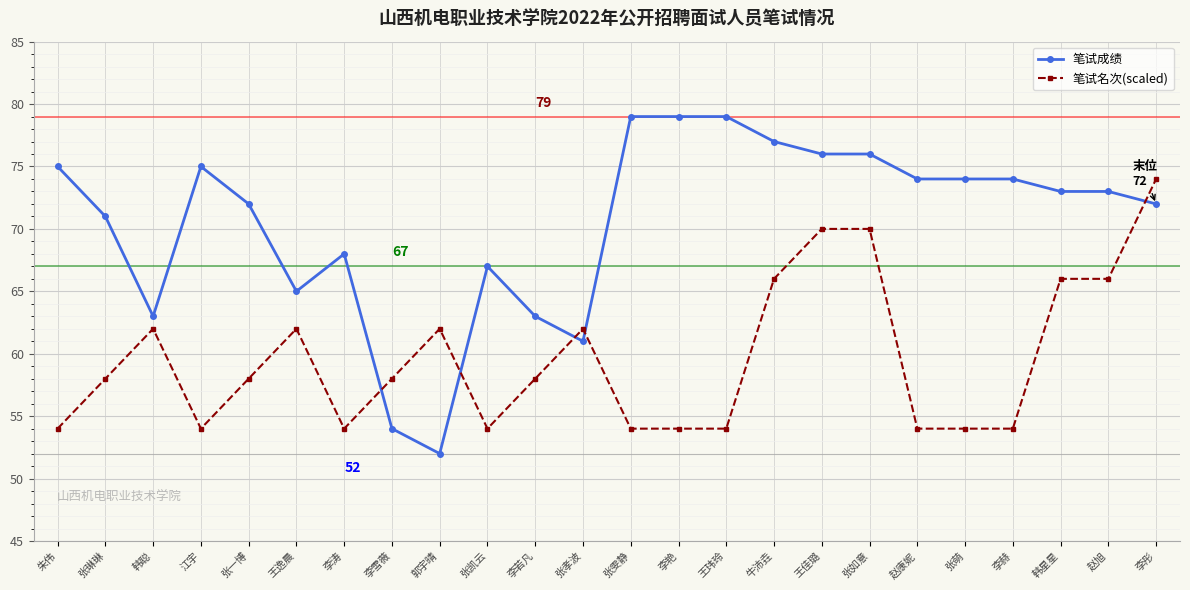

The value of 笔试成绩 at 郭宇晴 is 52. True or false?

True